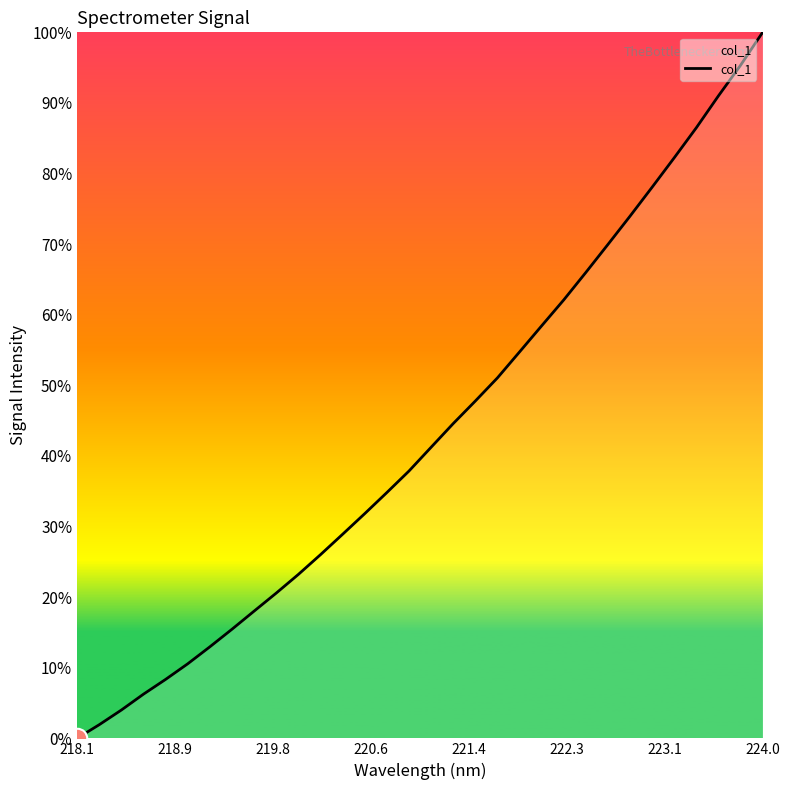

What is the difference between the maximum and minimum values?

100.0